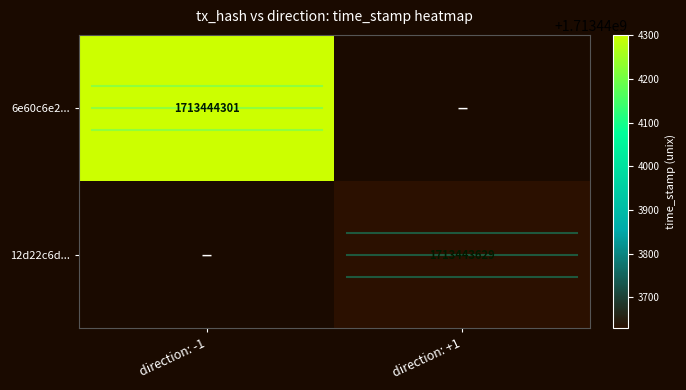

Which category has the highest value in the 6e60c6e2045ae358f9ca2e7819915b9eb657482 series?

direction_-1